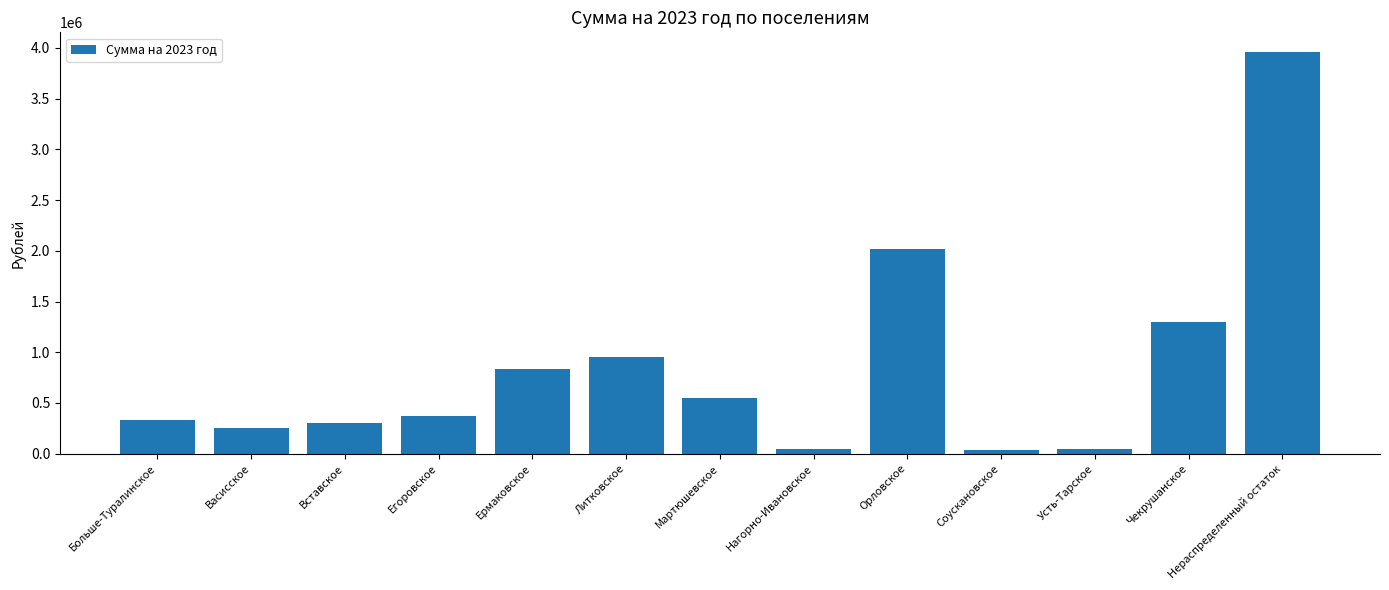

What value does the data have at Нераспределенный остаток?

3956051.1